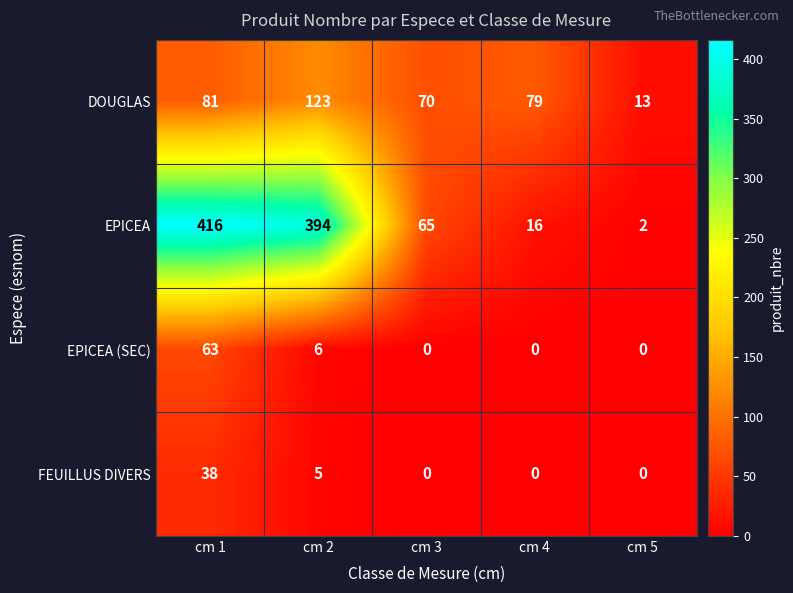

The value of EPICEA (SEC) at cm 2 is 4. True or false?

False